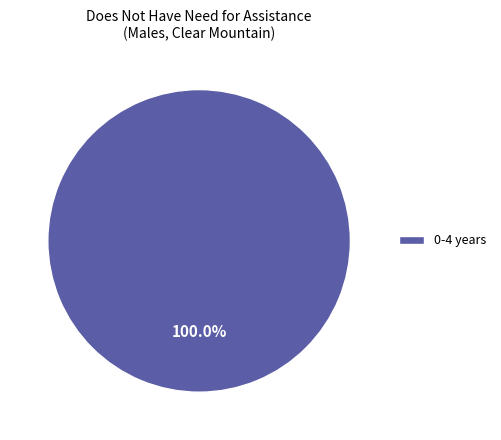

Is there any slice that represents more than half of the pie?

Yes